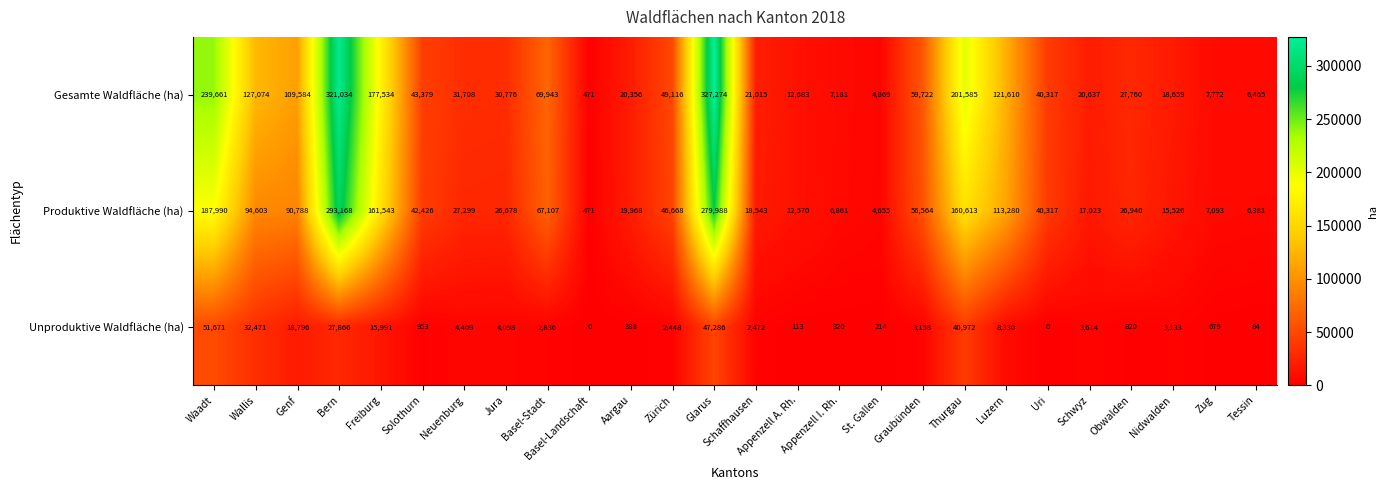

Which category has the highest value across all series?

Glarus